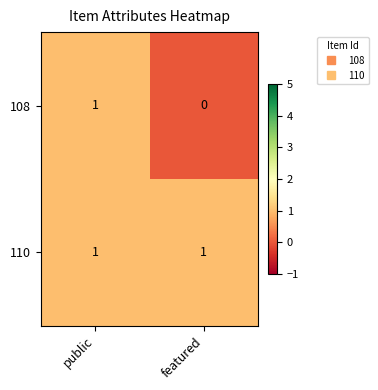

Where is 108 nearest to the value 0?

featured